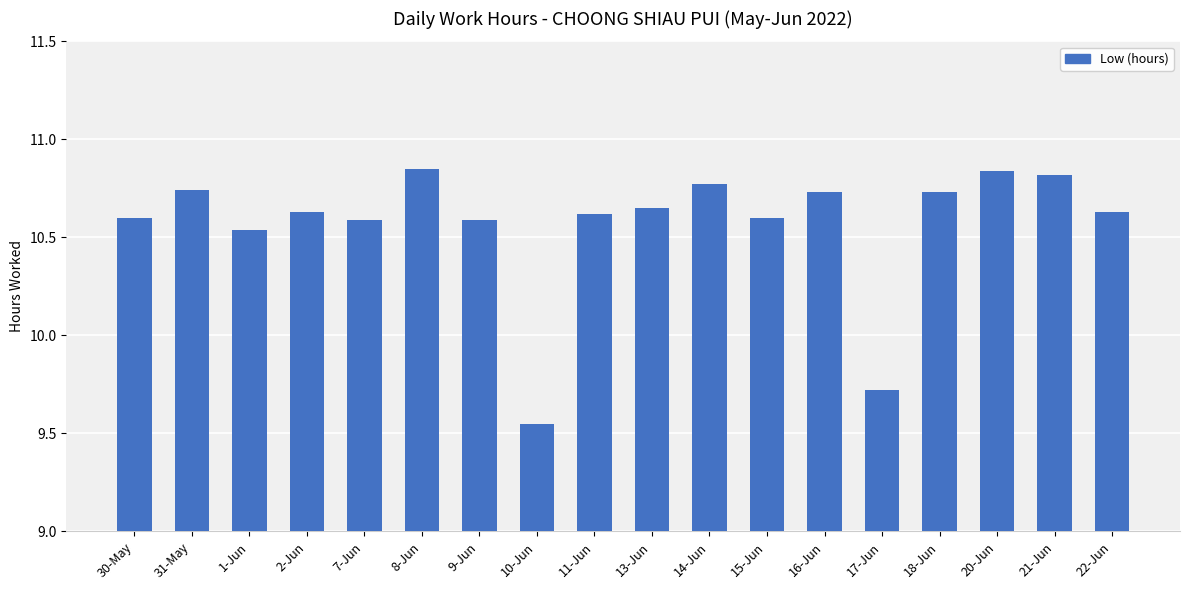

At which label does the data first exceed 10?

30-May